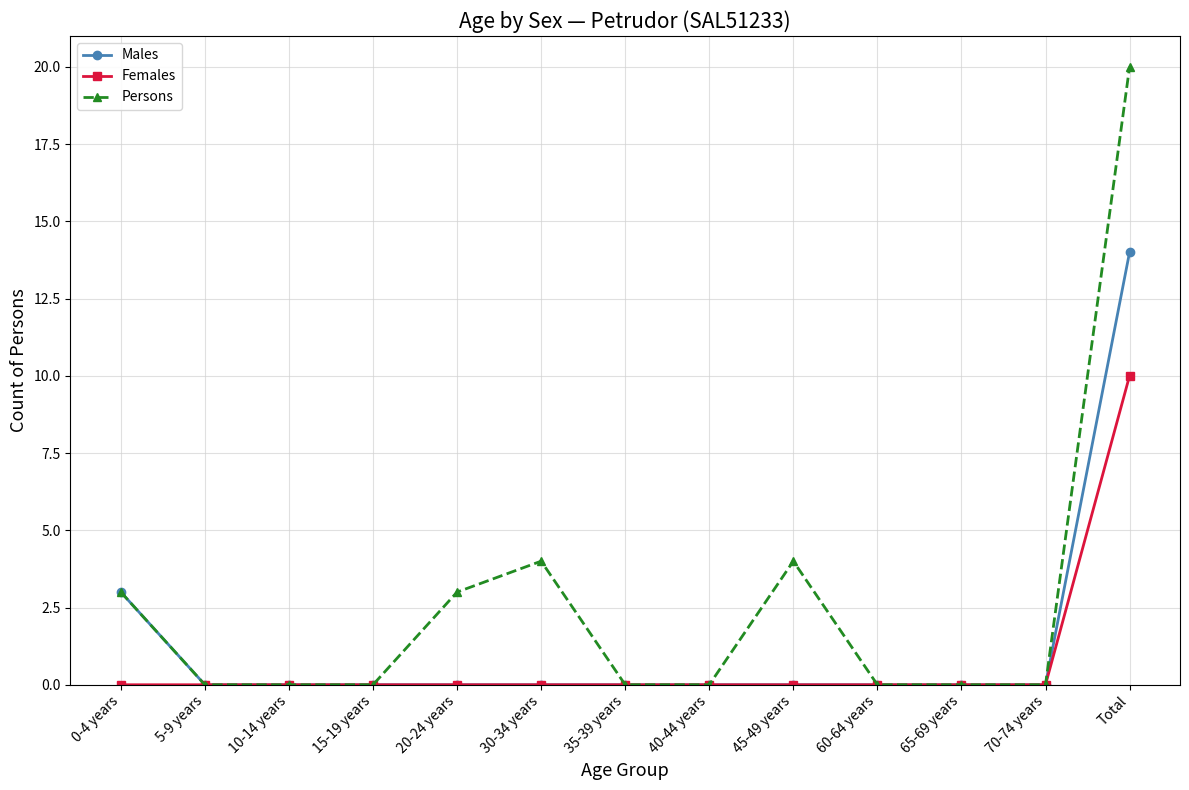

What is the difference between the highest and lowest values at 45-49 years?

4